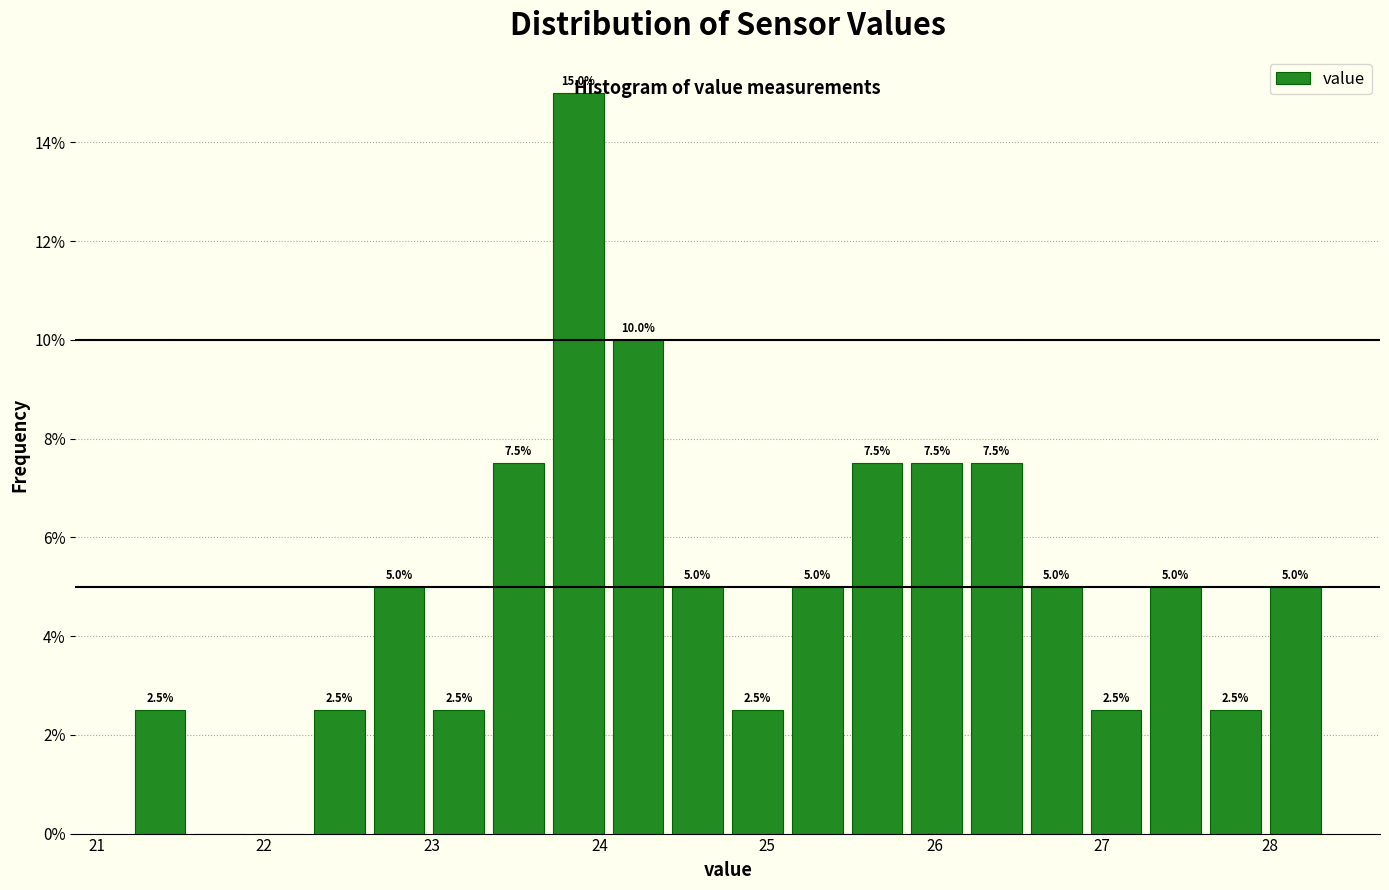

Around what value on the x-axis is the tallest bar? Give the approximate position of its centre, as read against the axis.

23.9